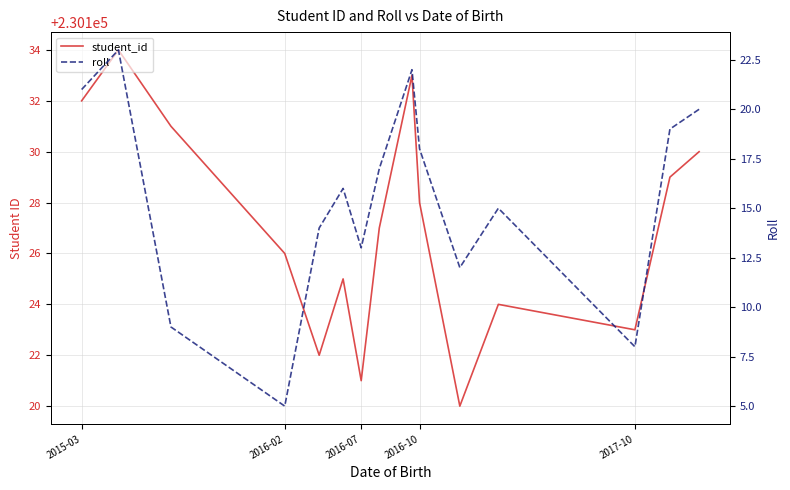

How many lines are shown in the chart?

2